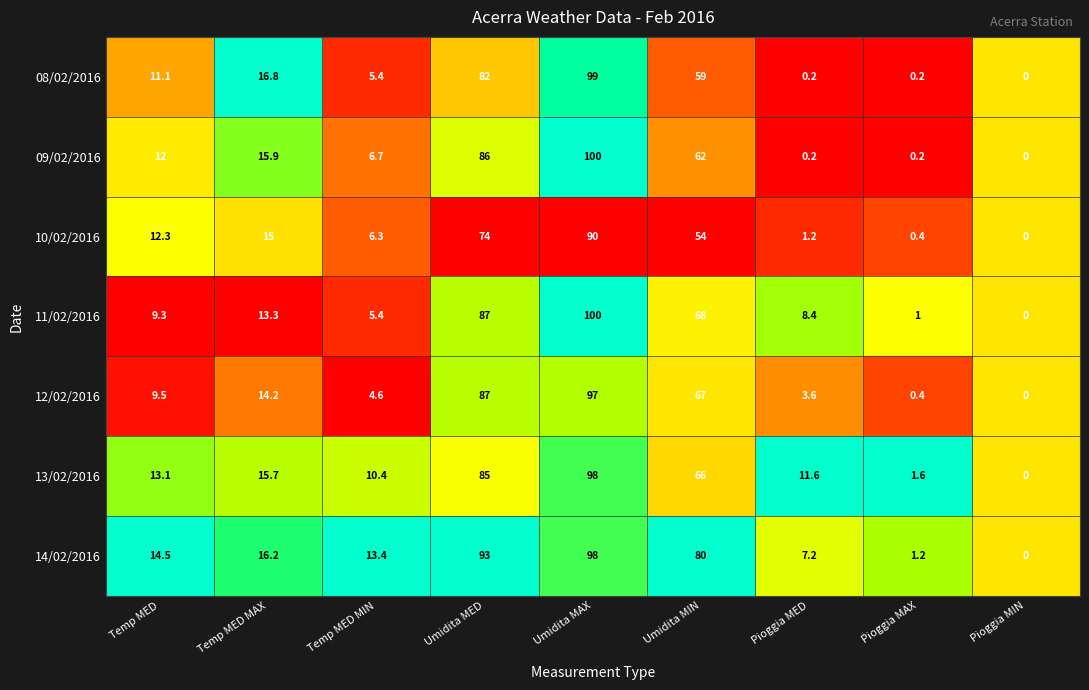

Is it true that 09/02/2016 equals 100.0 at Umidita MAX?

True